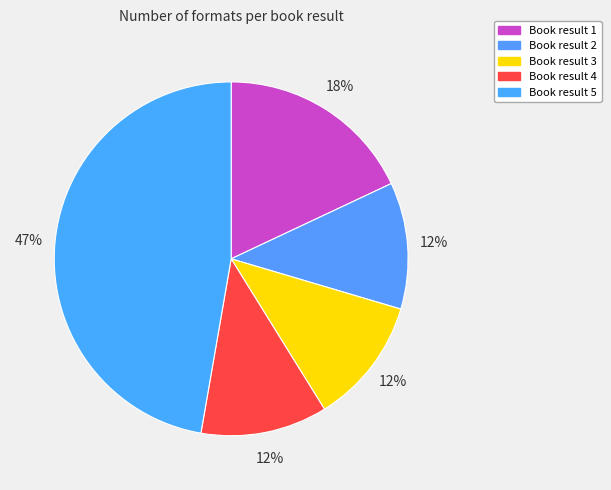

How many segments does this pie chart have?

5